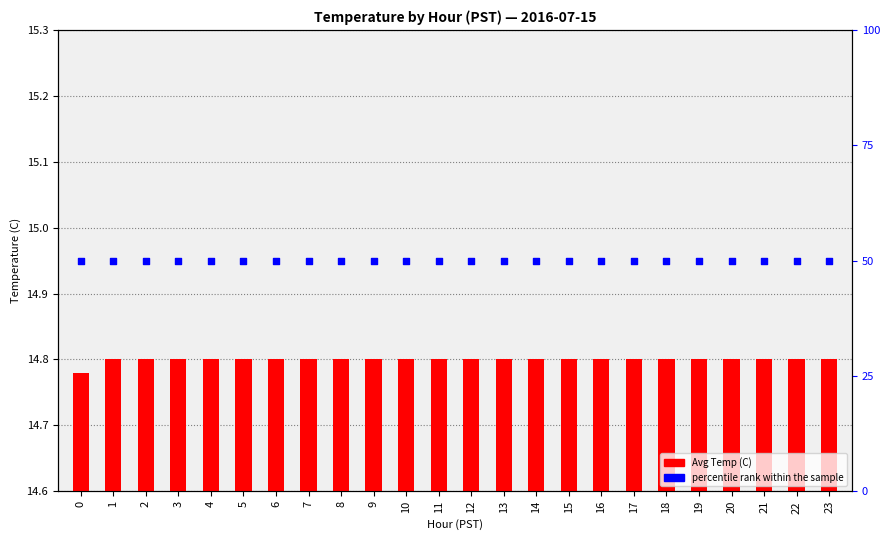

What are all the series names shown in the legend?

Avg Temp (C), percentile rank within the sample